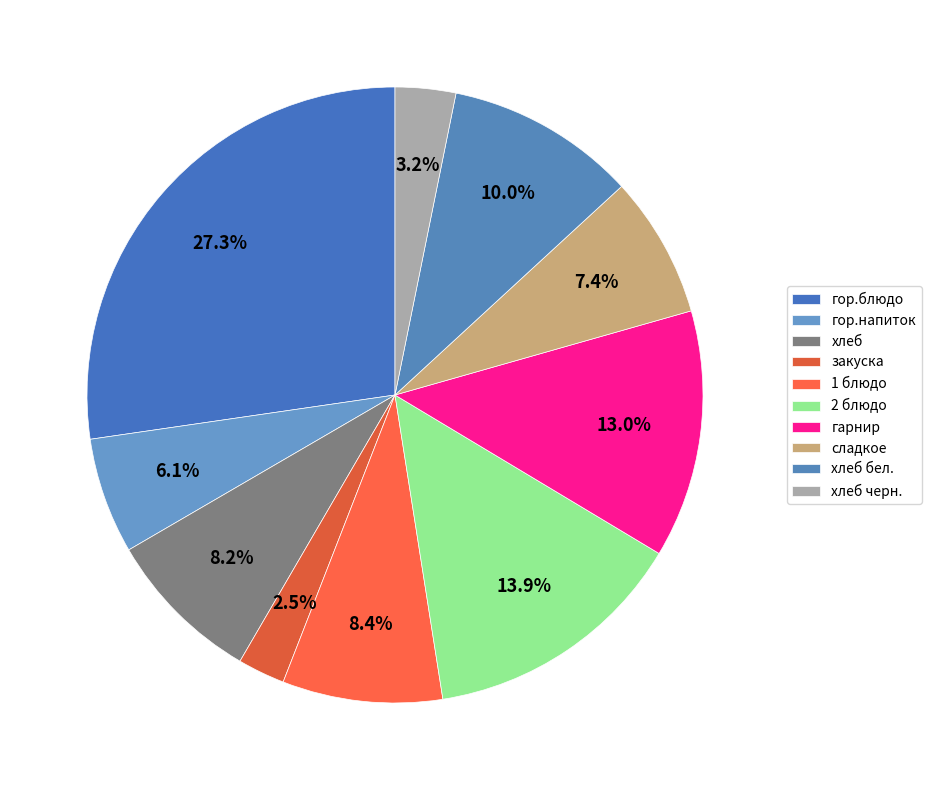

Is хлеб бел. the majority of the pie?

No